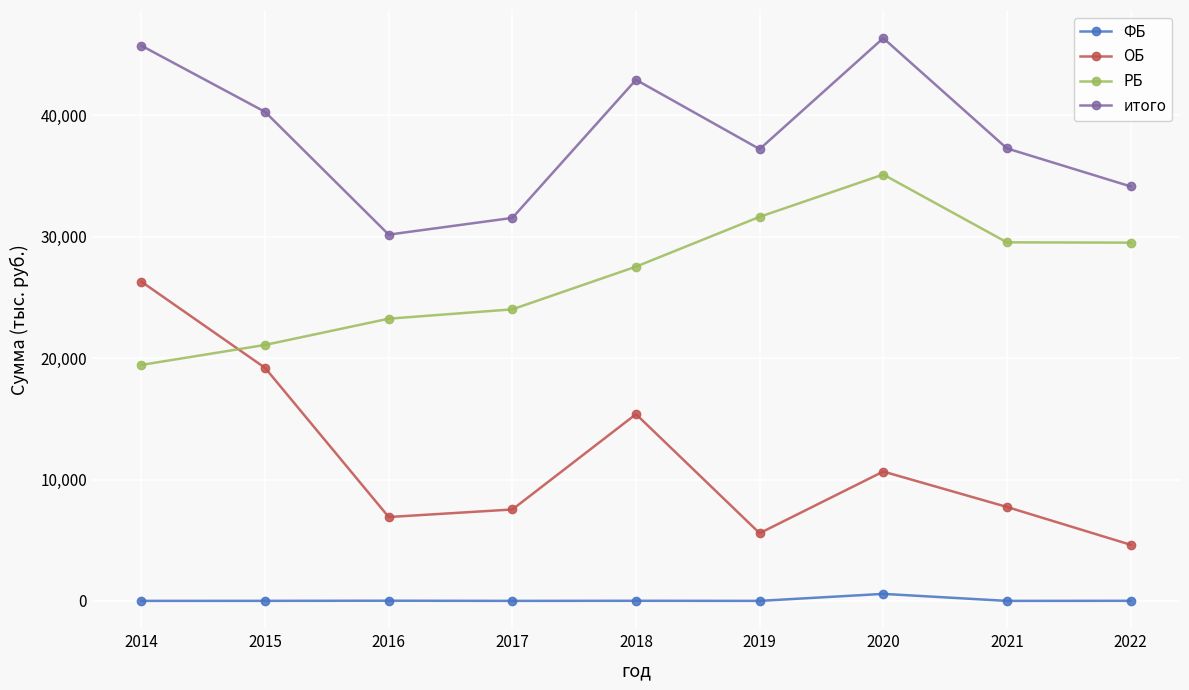

At which label does ОБ reach its peak?

2014